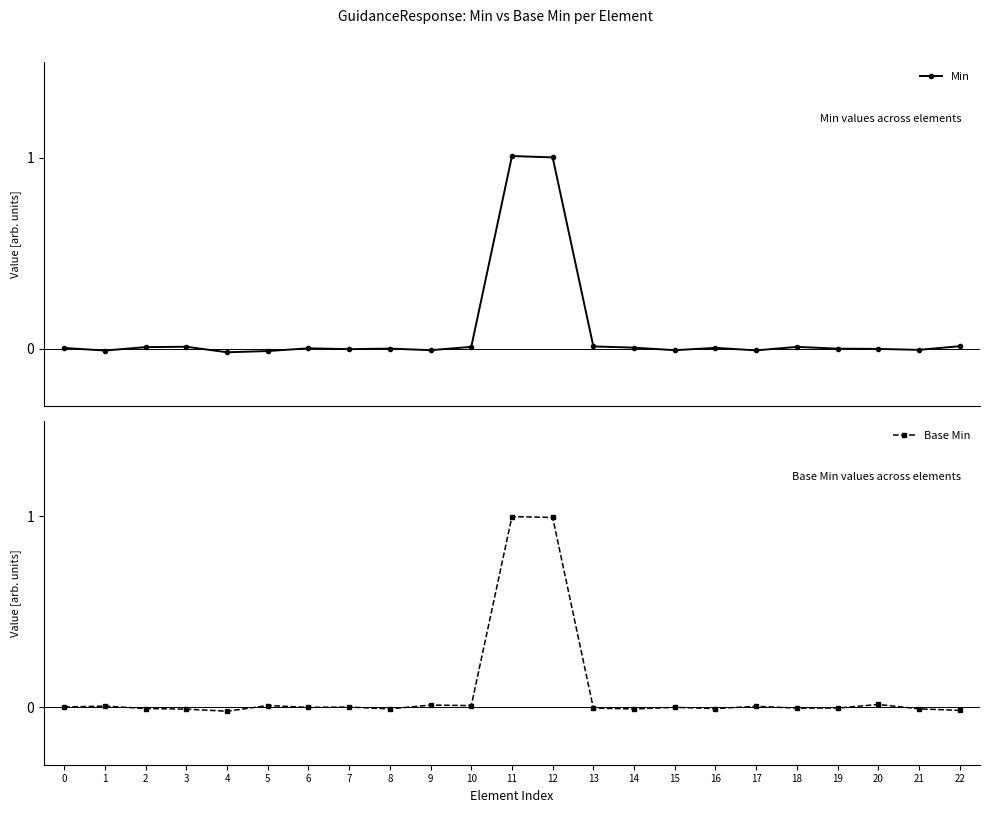

Rank the series at 4 from highest to lowest value.

Min, Base Min